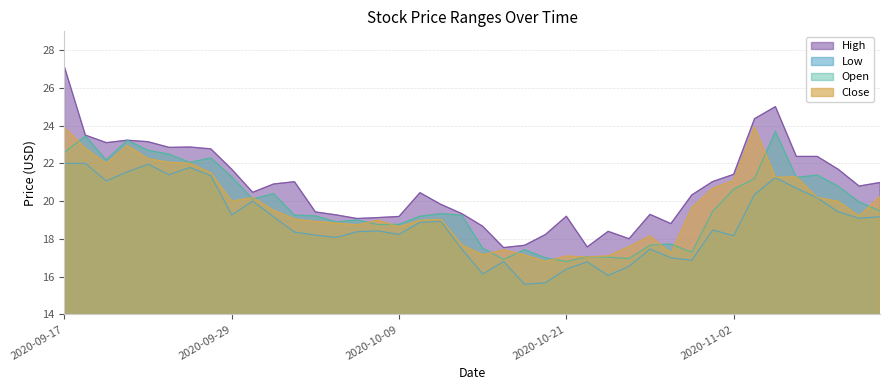

True or false: High and Low intersect in this chart.

False